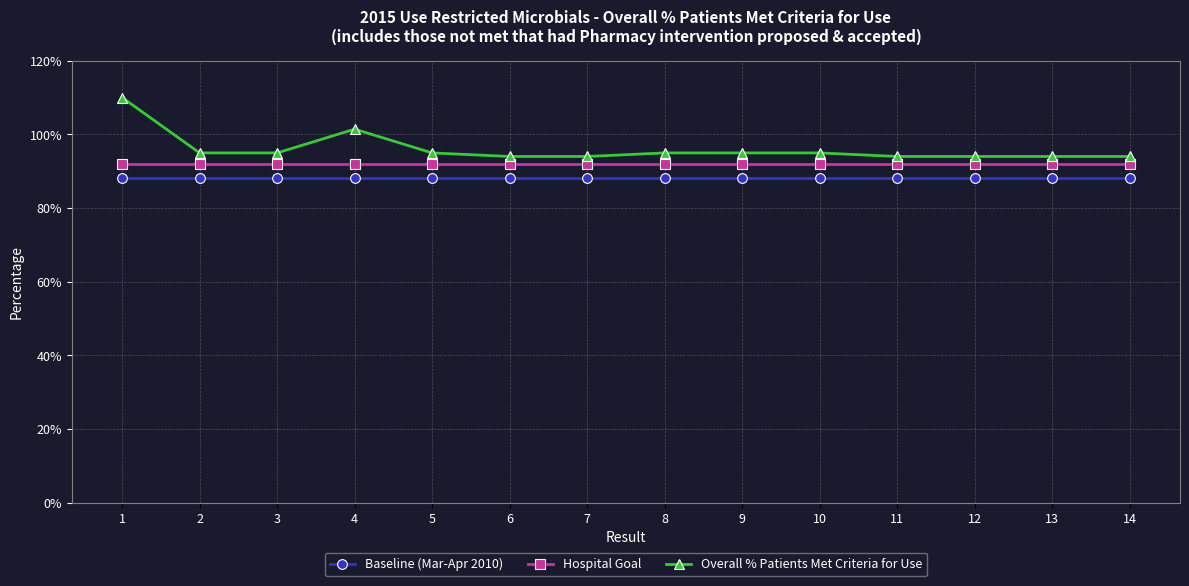

True or false: Baseline (Mar-Apr 2010) has a value of 60.9 at 3.

False